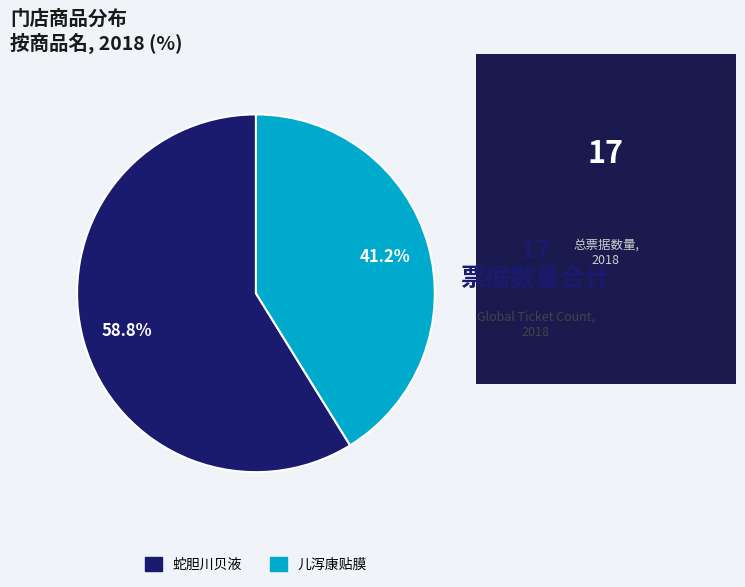

Approximately how many times larger is the value at 蛇胆川贝液 compared to 儿泻康贴膜?

1.4